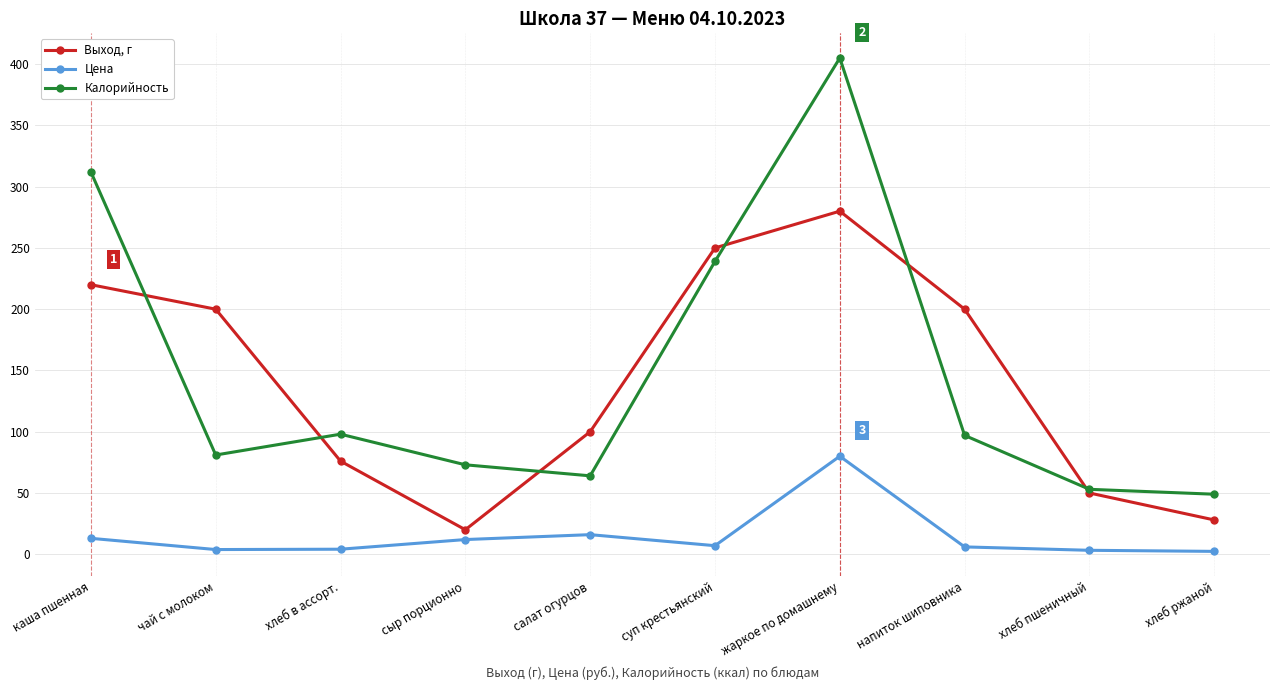

What is the value of the Калорийность point at the 8th from the left?

97.0